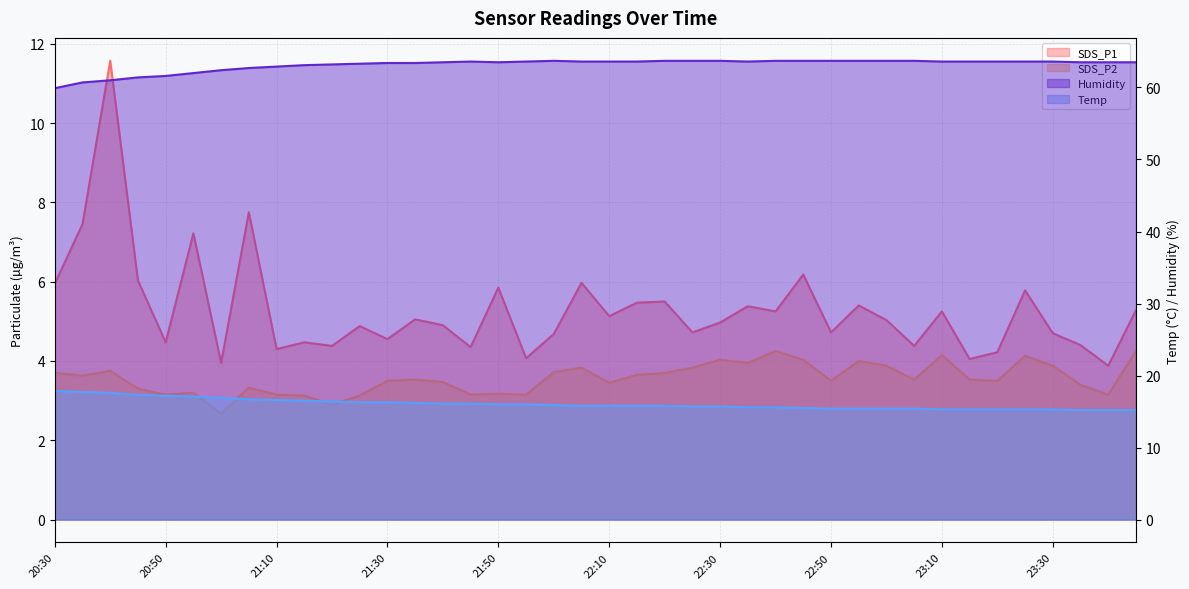

At which category is the sum across all series the highest?

20:40